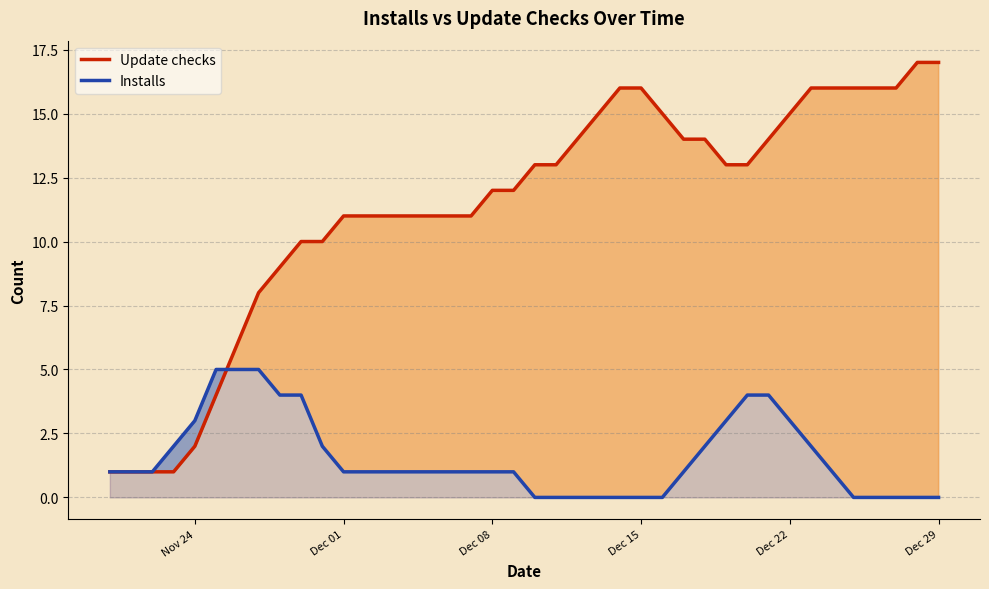

The Installs series shows 0 at Dec 15. True or false?

True